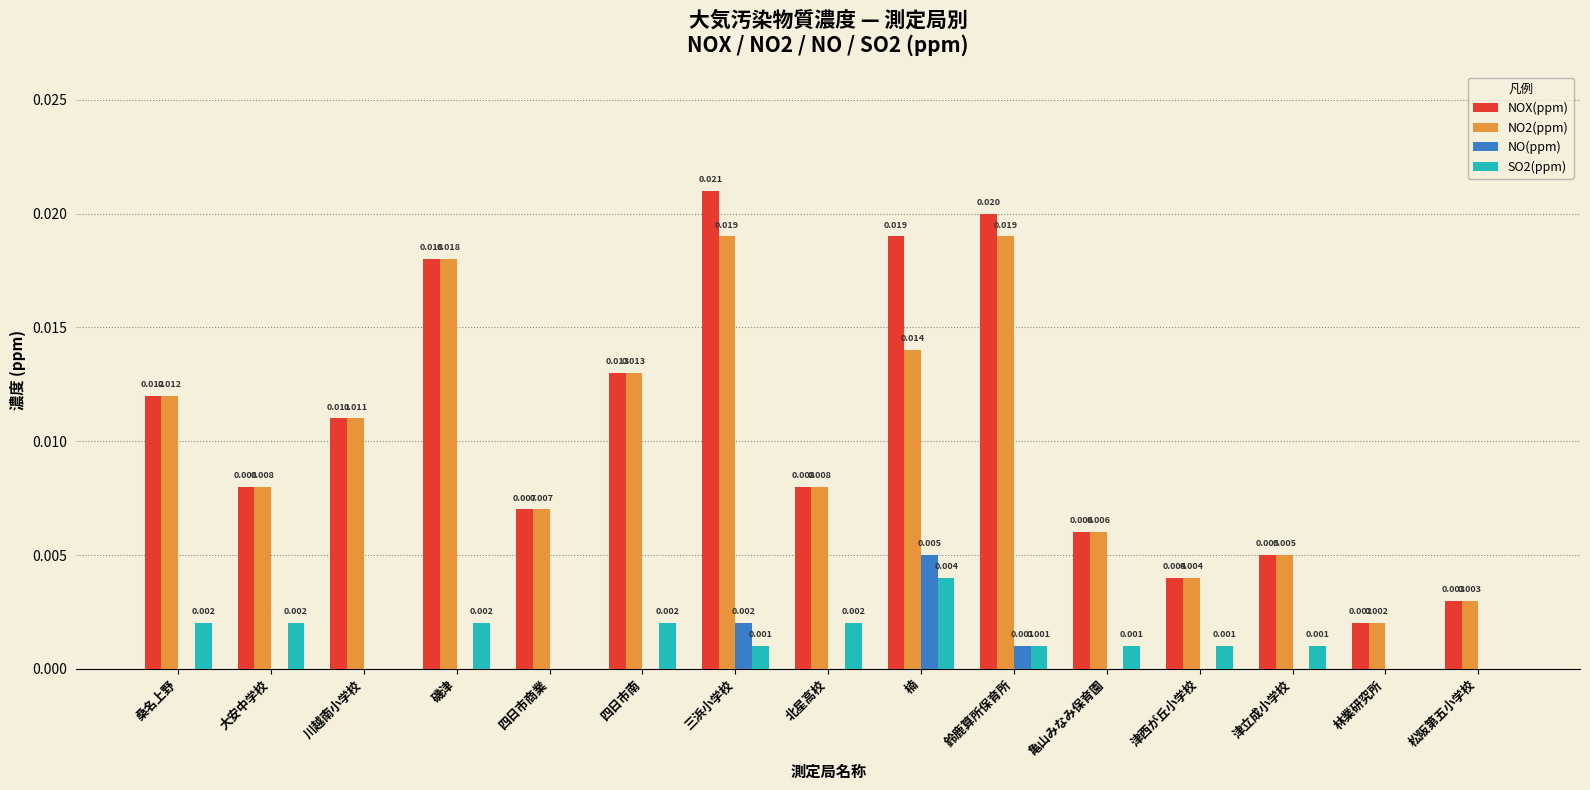

How many groups of bars are there?

15